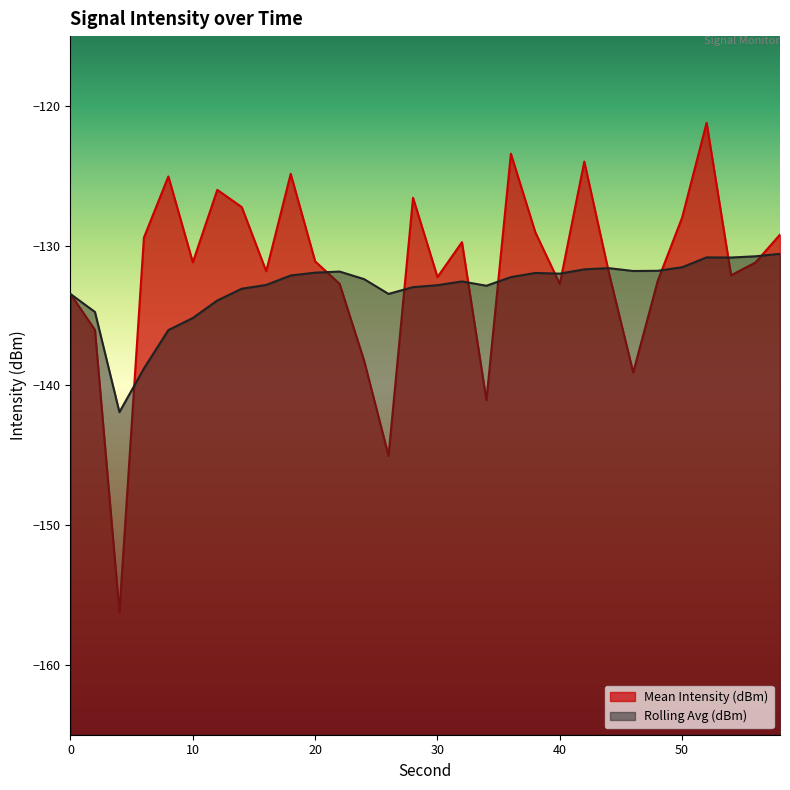

At how many categories does at least one series exceed -149?

30